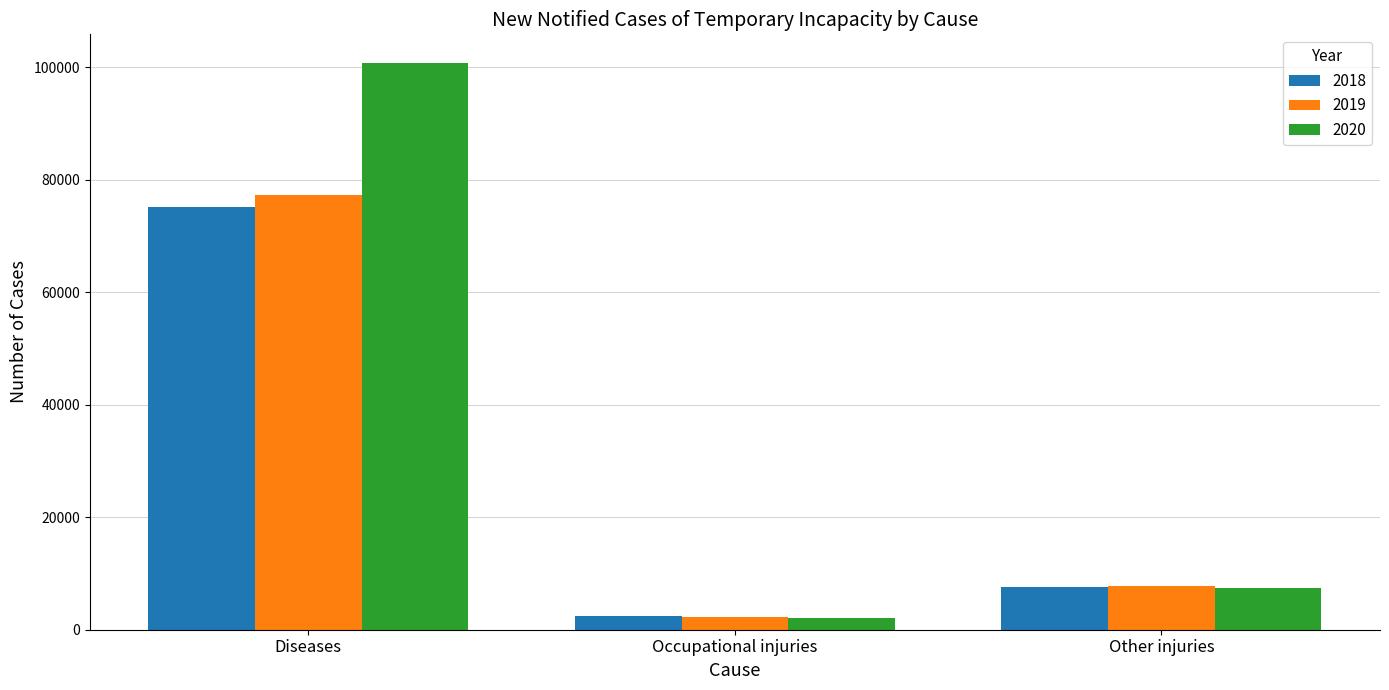

What position from the right is Diseases?

3